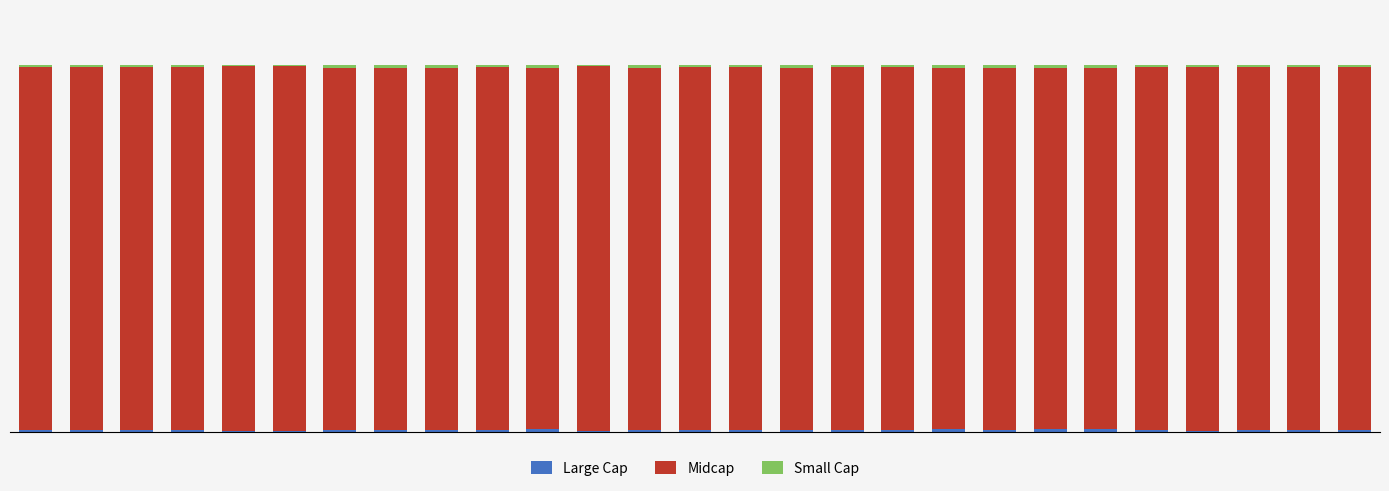

Are the bars grouped side by side (vs. stacked)?

No